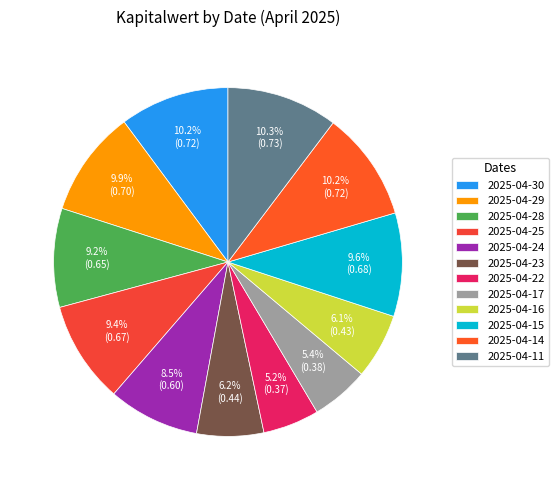

How many segments does this pie chart have?

12